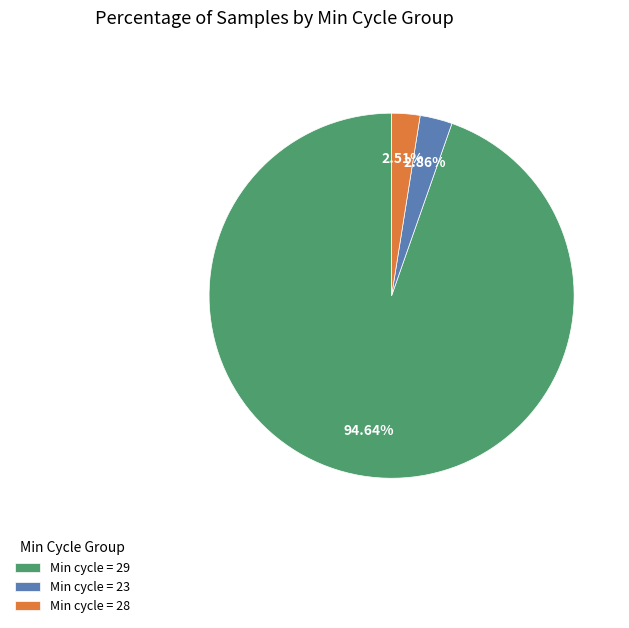

Is there a majority slice in this chart?

Yes